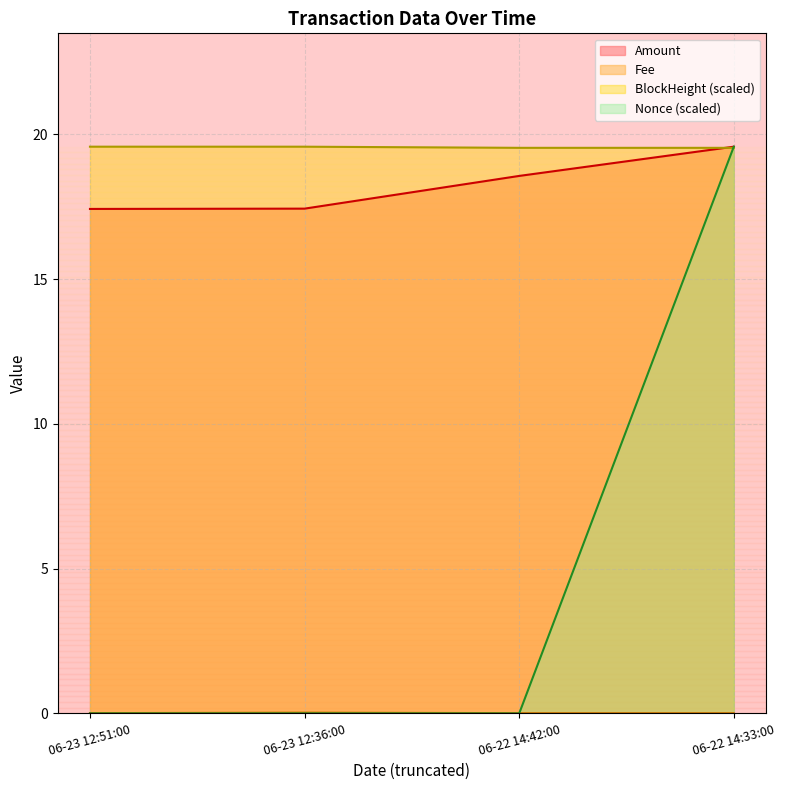

Which series has the widest spread of values?

Nonce (scaled)